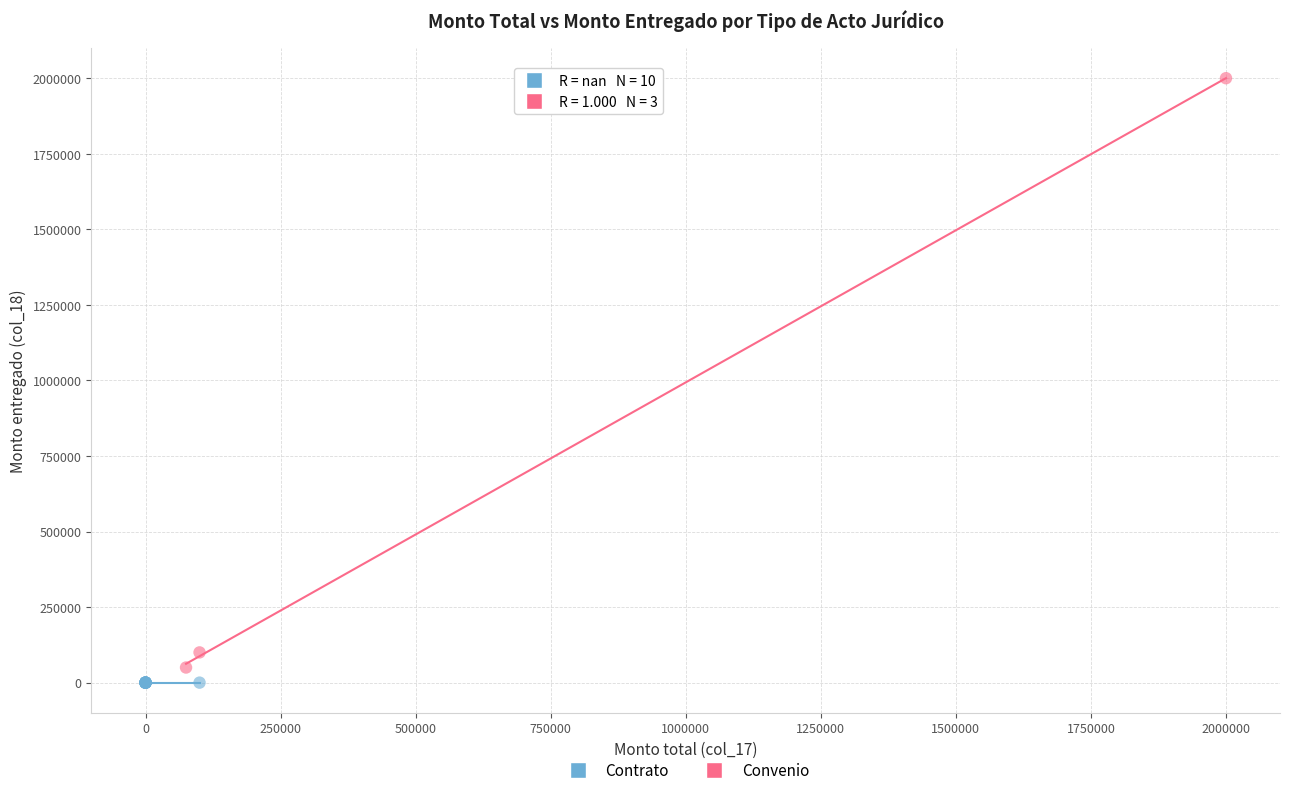

Which series reaches the maximum Y coordinate?

Convenio